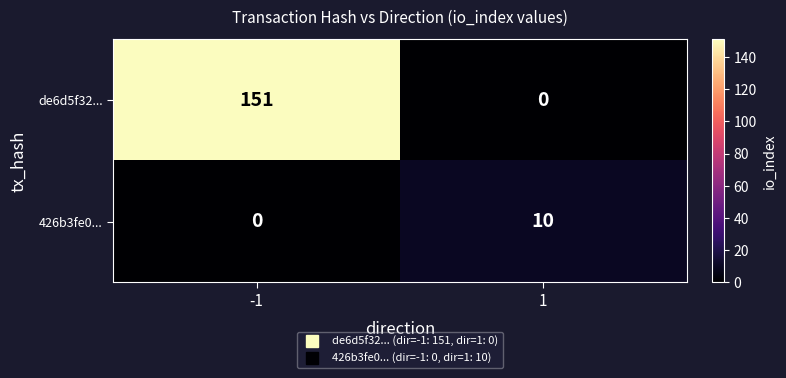

True or false: de6d5f32... has a value of 31 at -1.

False